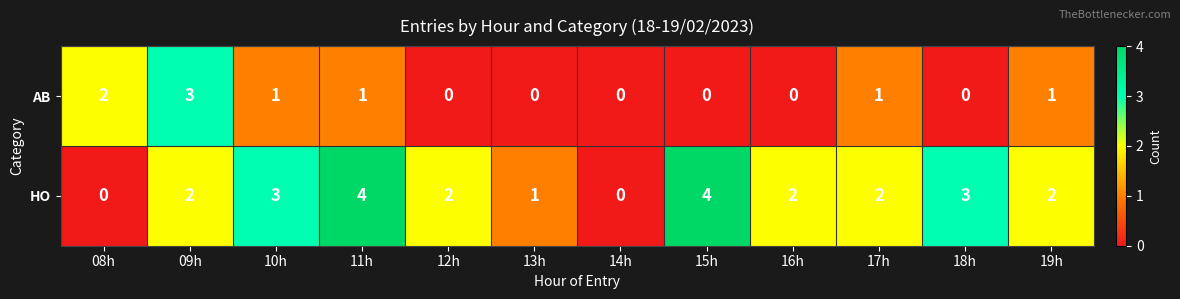

Is it true that HO equals 4 at 11h?

True